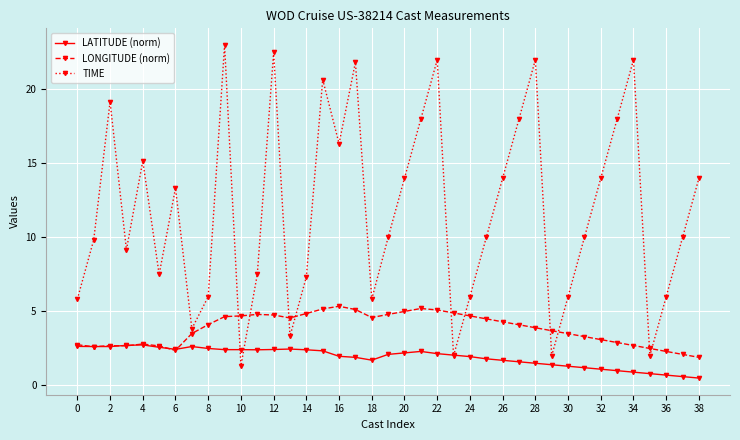

Which series ends up on top after the final intersection of TIME and LONGITUDE (norm)?

TIME